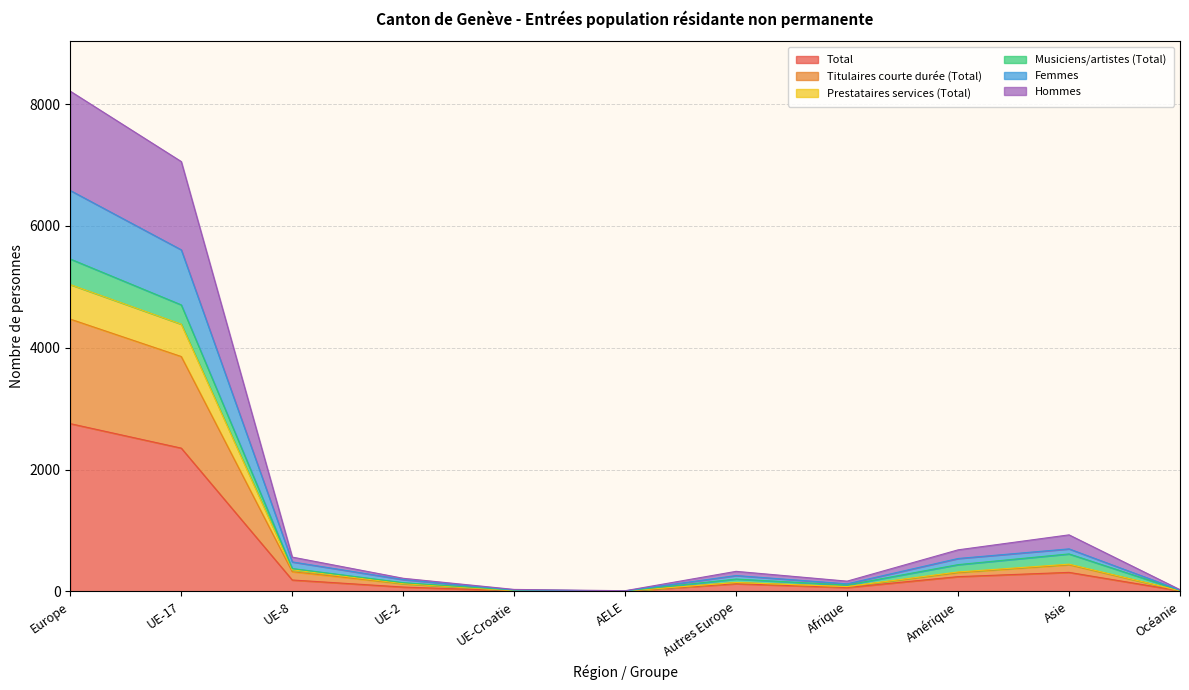

What is the highest value of the Total series?

2755